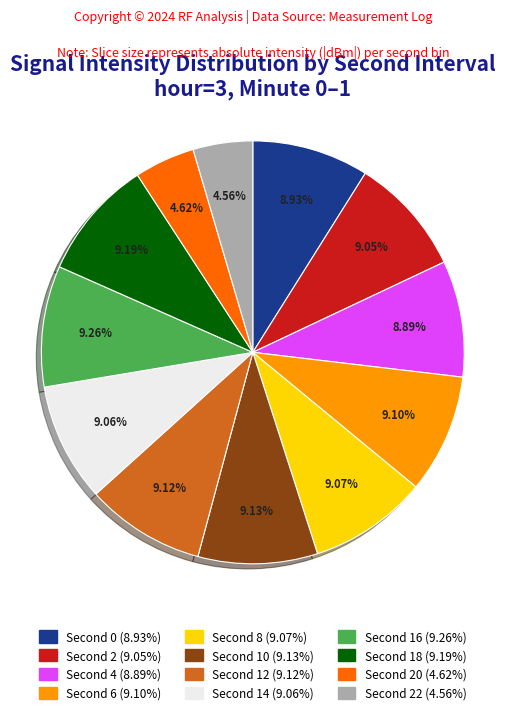

Does any single category account for the majority?

No